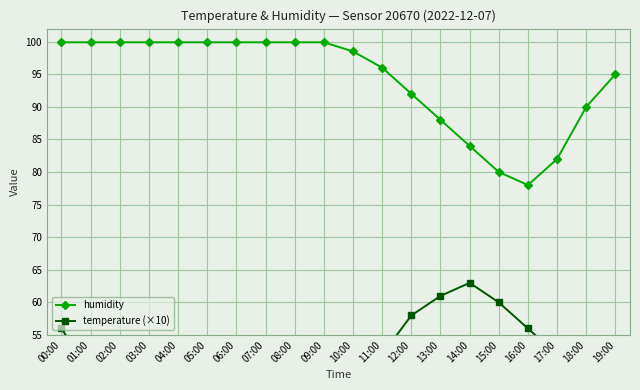

True or false: temperature (×10) has more than 1 interior local peaks.

False